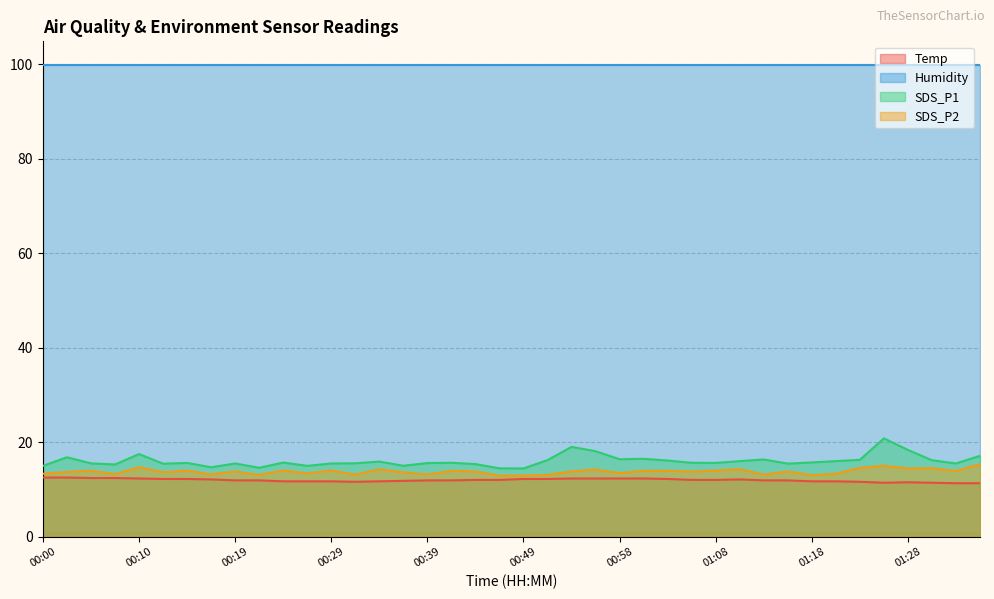

Count the number of categories in the chart.

40